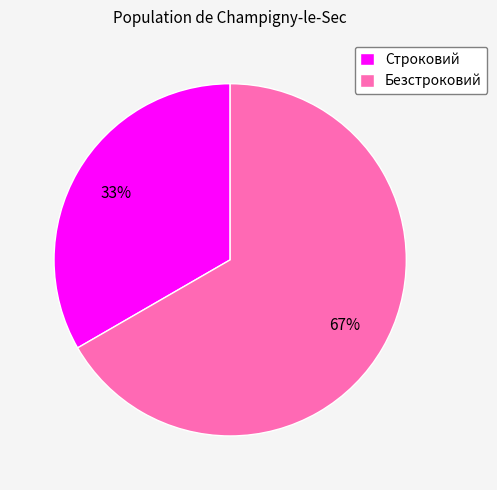

Approximately how many times larger is the value at Строковий compared to Безстроковий?

0.5